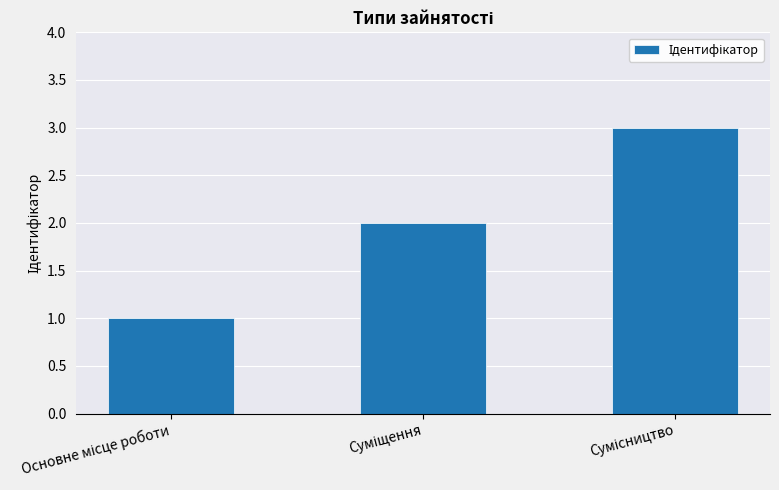

What is the maximum value shown in the chart?

3